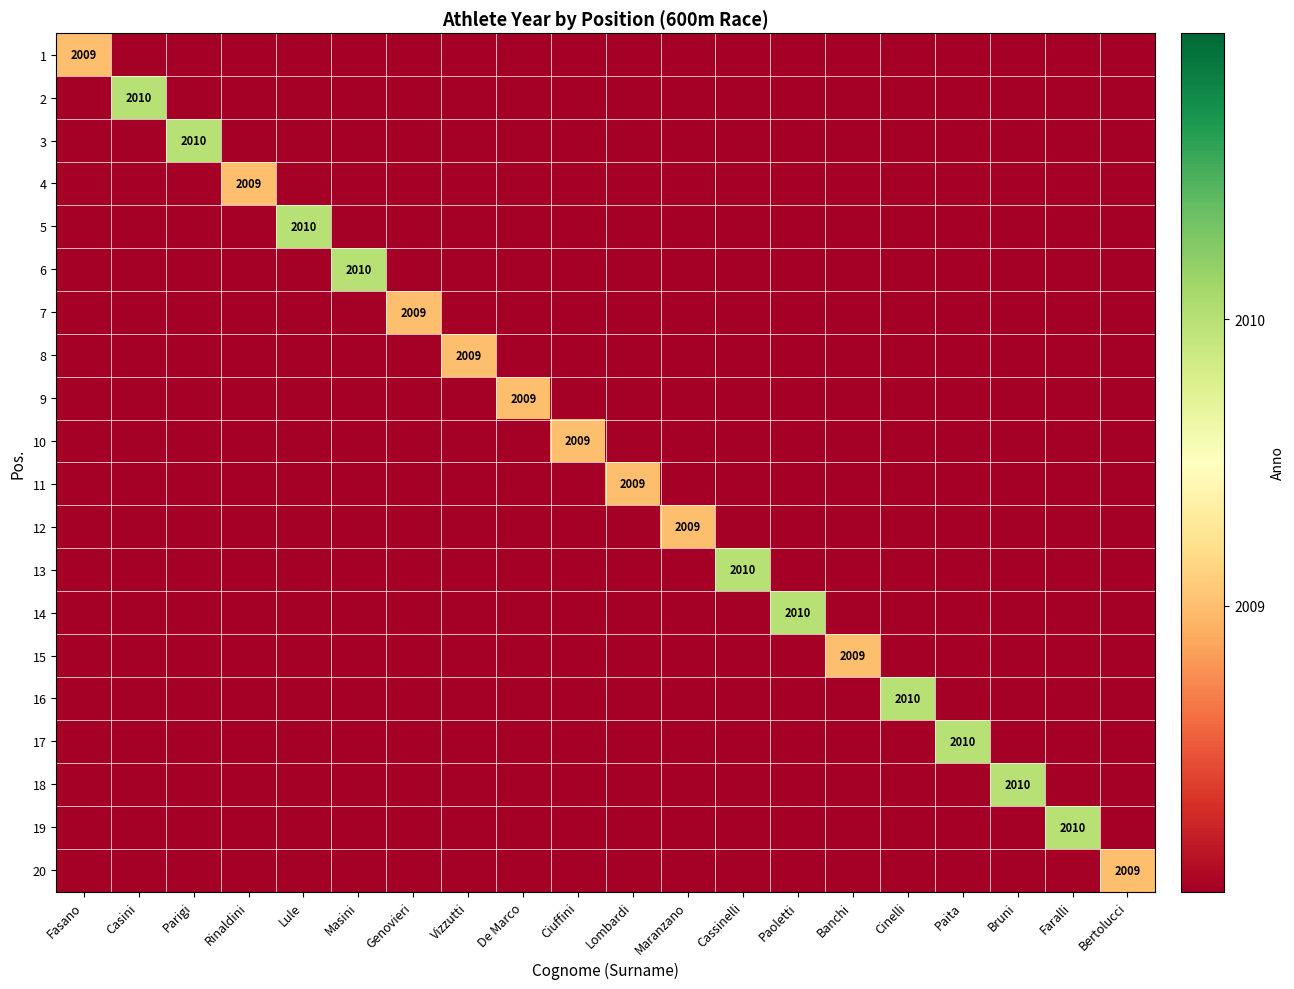

At how many categories does at least one series exceed 354?

20